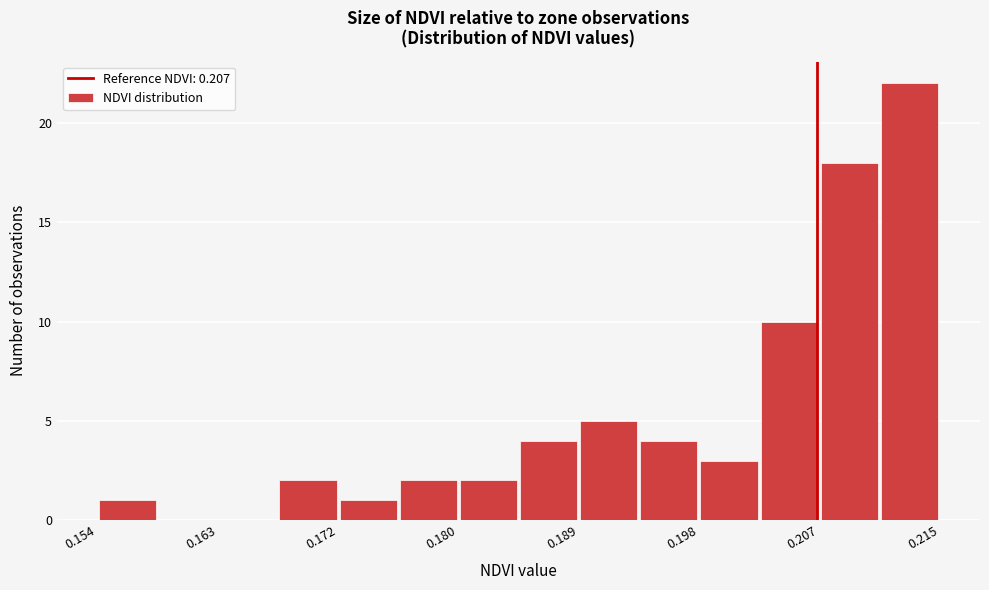

Reading left to right, transcribe this chart: for each bar, give the range it covers on the x-axis and its height. Neither the bar edges nor the heights are printed on the chart, so give them approximately, as read against the axes.

0.154 to 0.159: 1
0.159 to 0.163: 0
0.163 to 0.167: 0
0.167 to 0.172: 2
0.172 to 0.176: 1
0.176 to 0.180: 2
0.180 to 0.185: 2
0.185 to 0.189: 4
0.189 to 0.194: 5
0.194 to 0.198: 4
0.198 to 0.202: 3
0.202 to 0.207: 10
0.207 to 0.211: 18
0.211 to 0.215: 22